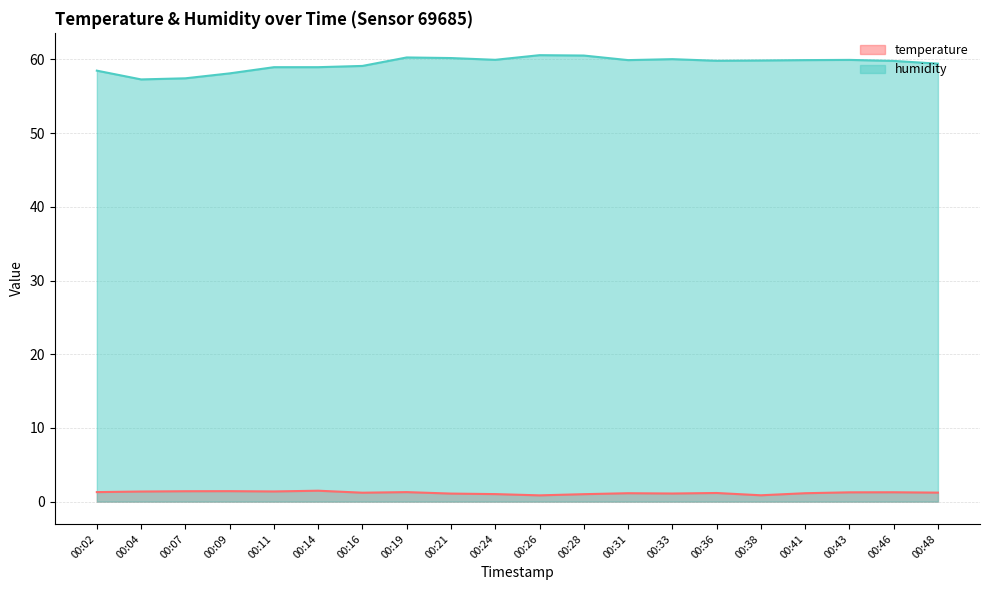

Reading left to right, list all the values displayed in this chart.

temperature: 00:02=1.3	00:04=1.4	00:07=1.4	00:09=1.4	00:11=1.4	00:14=1.5	00:16=1.2	00:19=1.3	00:21=1.1	00:24=1.0	00:26=0.8	00:28=1.0	00:31=1.1	00:33=1.1	00:36=1.2	00:38=0.9	00:41=1.1	00:43=1.3	00:46=1.3	00:48=1.2
humidity: 00:02=58.5	00:04=57.3	00:07=57.4	00:09=58.1	00:11=59.0	00:14=59.0	00:16=59.1	00:19=60.3	00:21=60.2	00:24=60.0	00:26=60.6	00:28=60.5	00:31=59.9	00:33=60.0	00:36=59.8	00:38=59.9	00:41=59.9	00:43=59.9	00:46=59.8	00:48=59.4